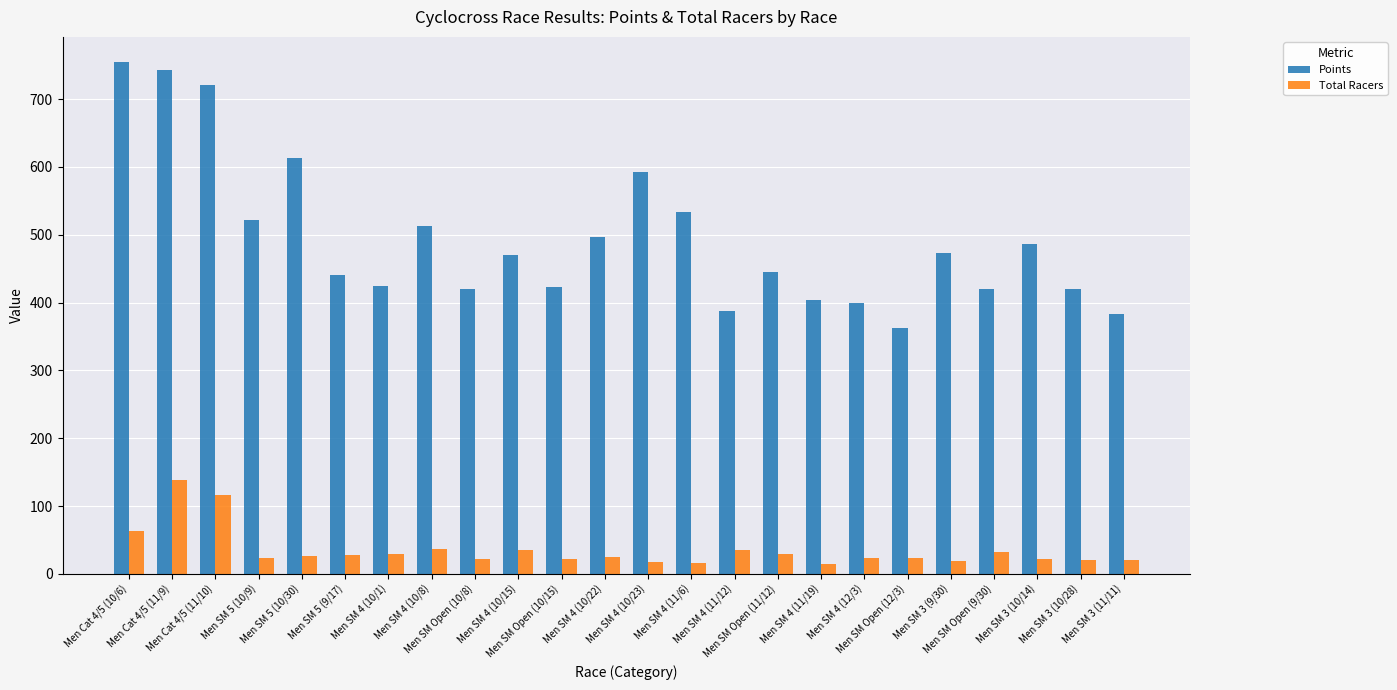

Is the value of Points at Men SM Open (9/30) greater than the value of Total Racers at Men SM 5 (9/17)?

Yes